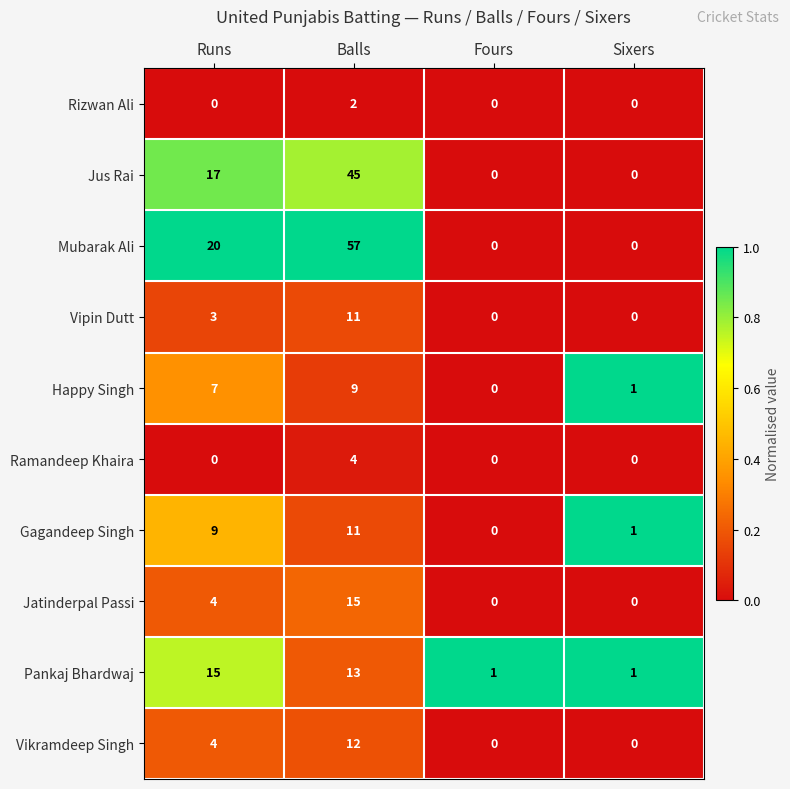

What is the difference between the second highest and minimum values in the Jus Rai series?

17